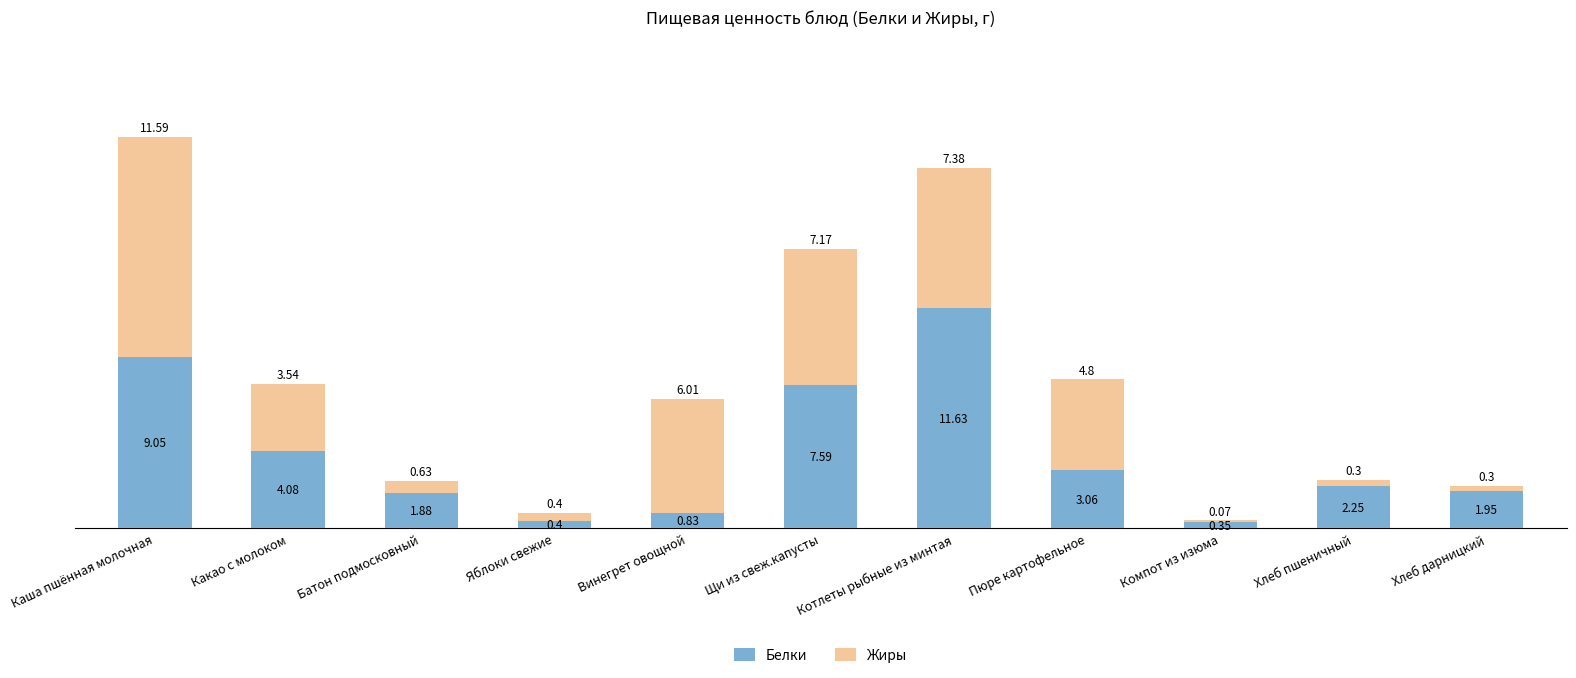

What are all the series names shown in the legend?

Белки, Жиры